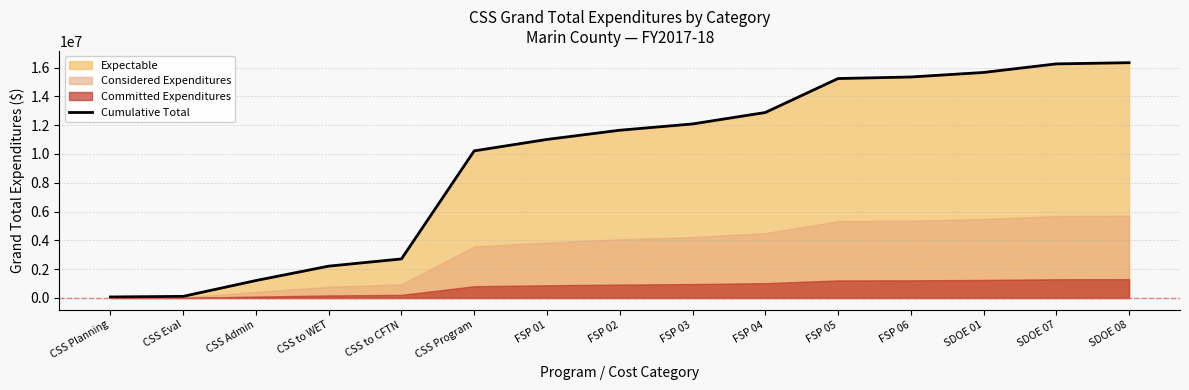

True or false: the data shows 9366444.0 at SDOE 07.

False